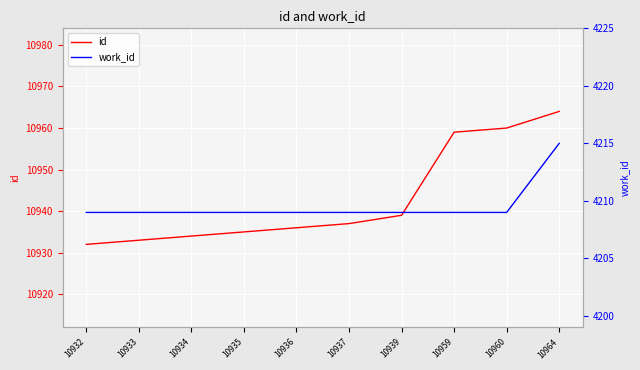

Reading right to left, transcribe all the data shown in this chart.

id: 10964=10964	10960=10960	10959=10959	10939=10939	10937=10937	10936=10936	10935=10935	10934=10934	10933=10933	10932=10932
work_id: 10964=4215	10960=4209	10959=4209	10939=4209	10937=4209	10936=4209	10935=4209	10934=4209	10933=4209	10932=4209